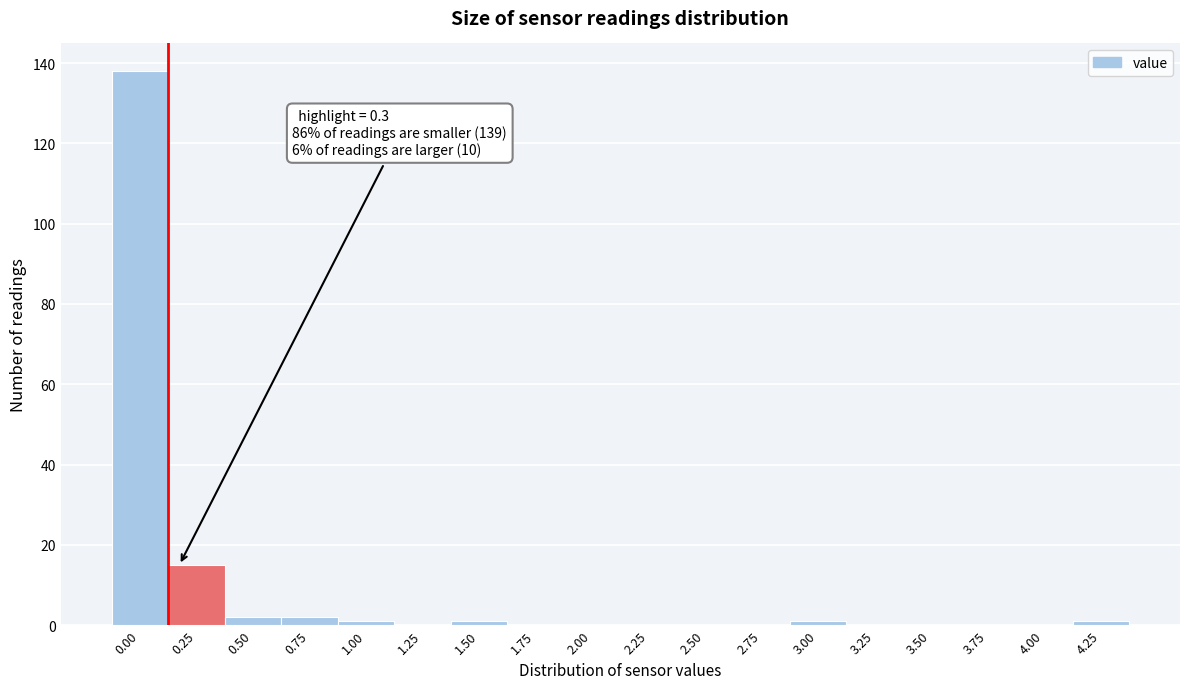

Reading left to right, list all the values displayed in this chart.

0.00=138	0.25=15	0.50=2	0.75=2	1.00=1	1.25=0	1.50=1	1.75=0	2.00=0	2.25=0	2.50=0	2.75=0	3.00=1	3.25=0	3.50=0	3.75=0	4.00=0	4.25=1